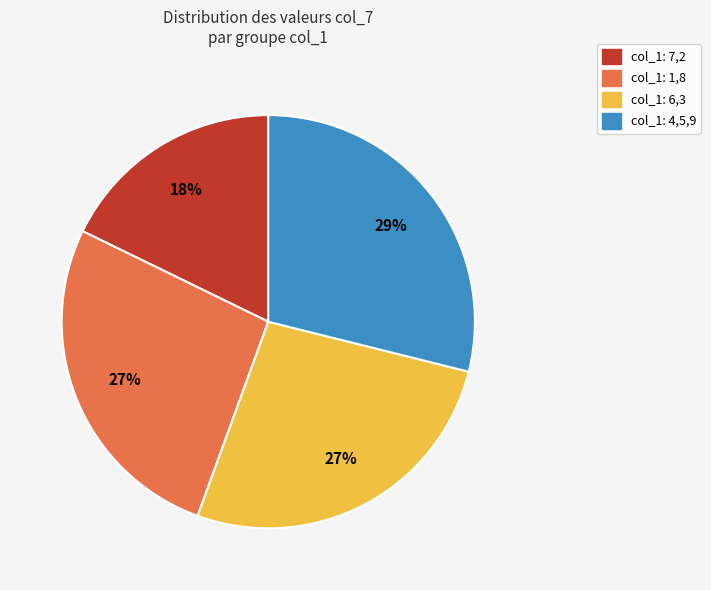

How many segments does this pie chart have?

4